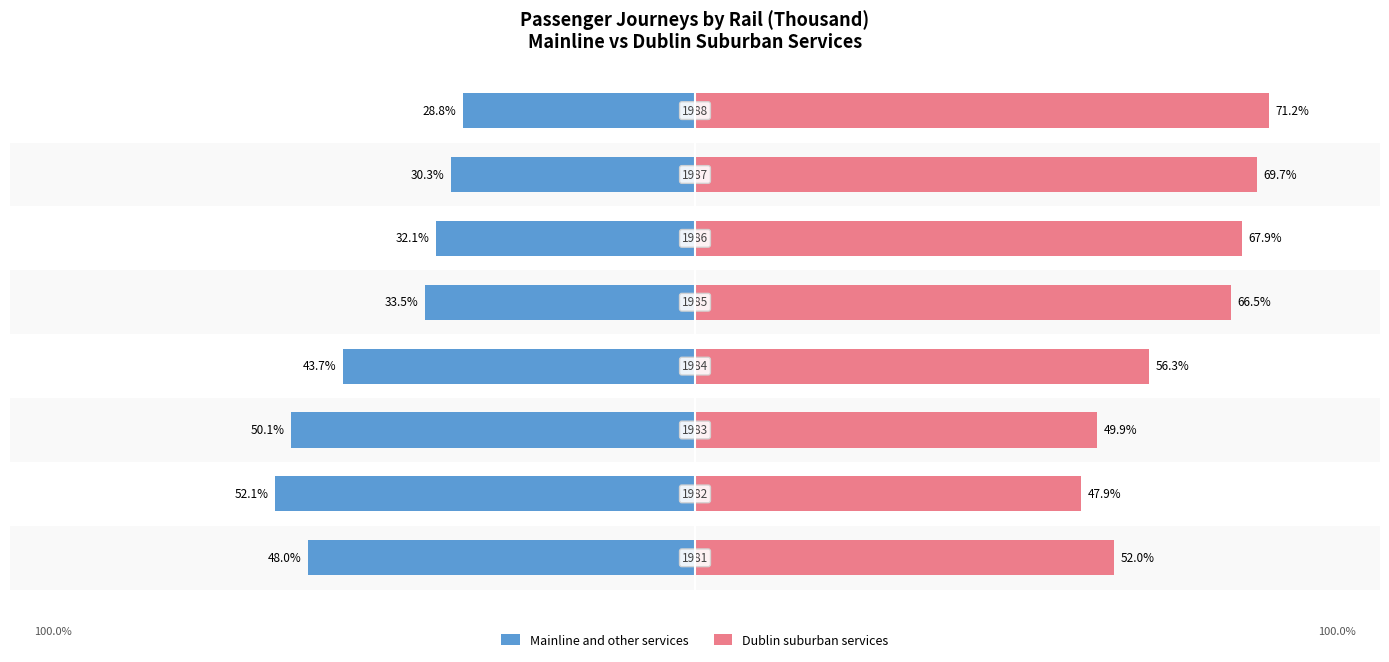

How many categories are shown in the chart?

8